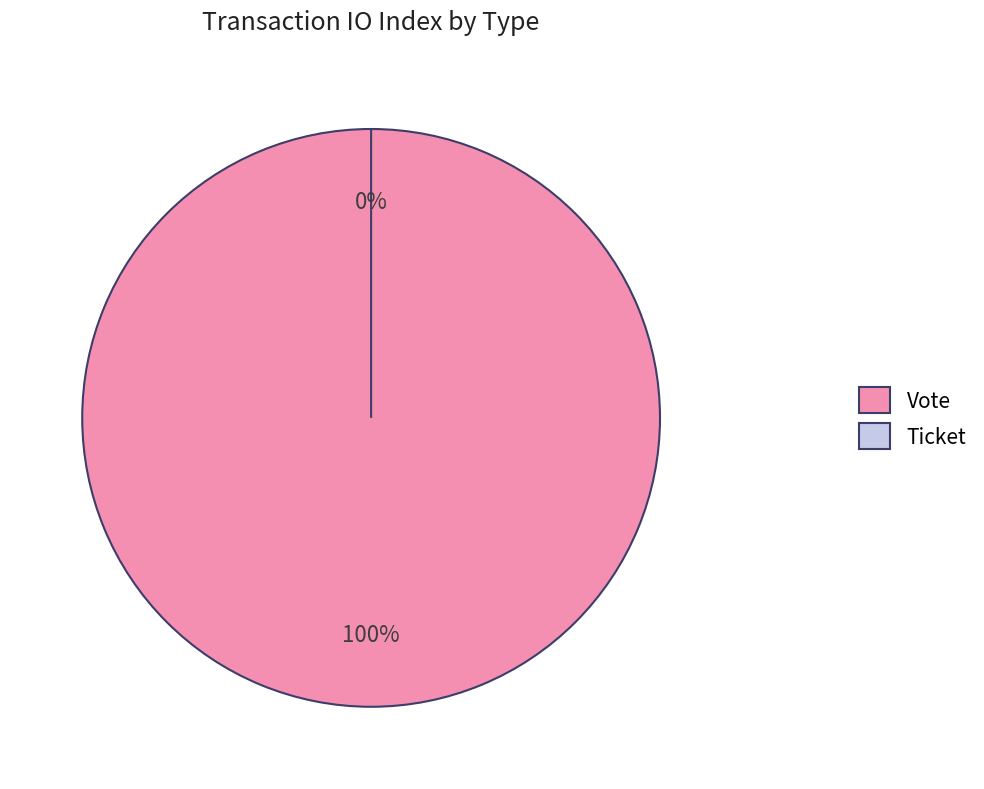

Which category has the smallest portion of the pie?

Ticket